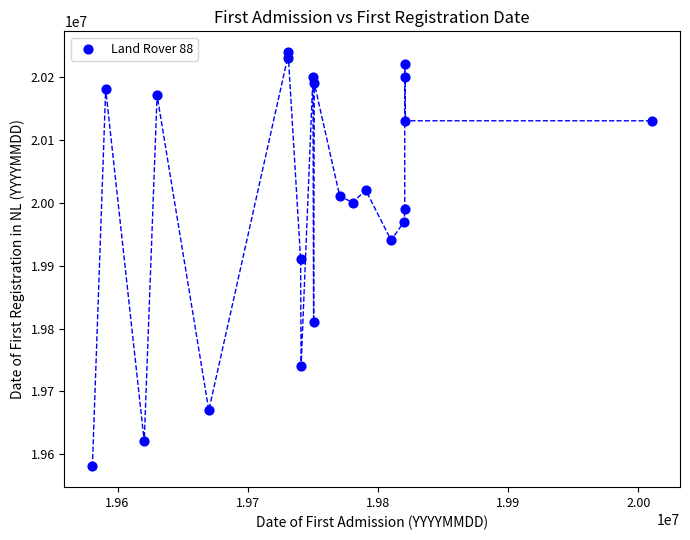

What is the range of X values (max minus min)?

429823